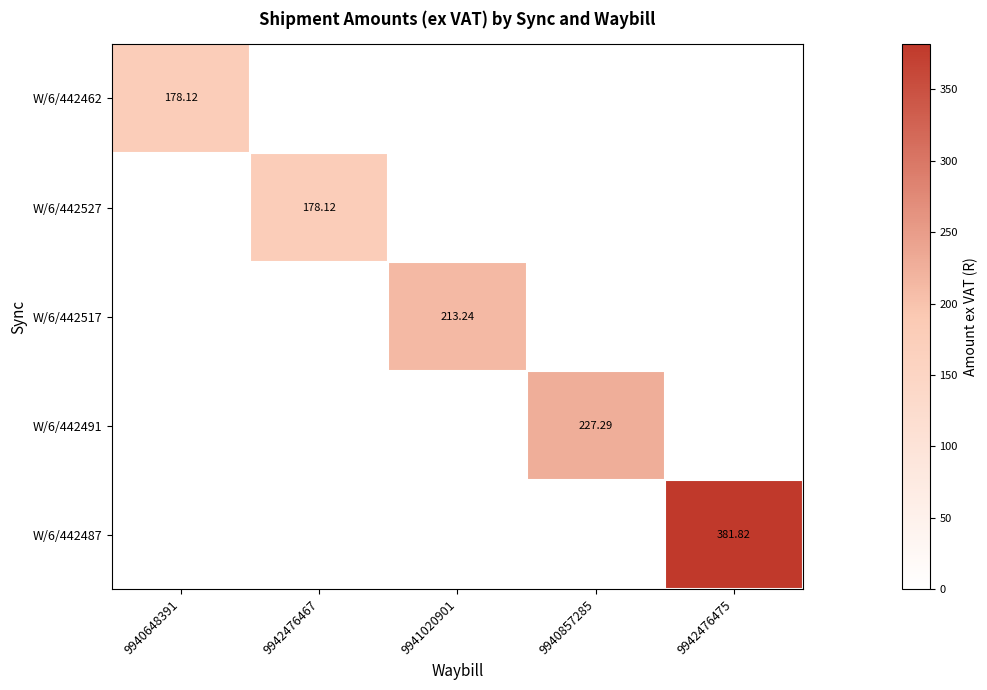

What is the highest value of the W/6/442527 series?

178.1